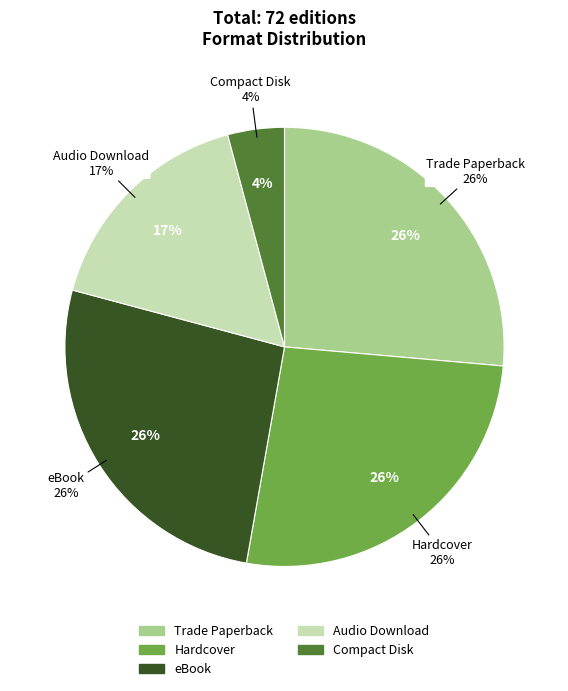

To the nearest percent, what percentage of the pie is eBook?

26%